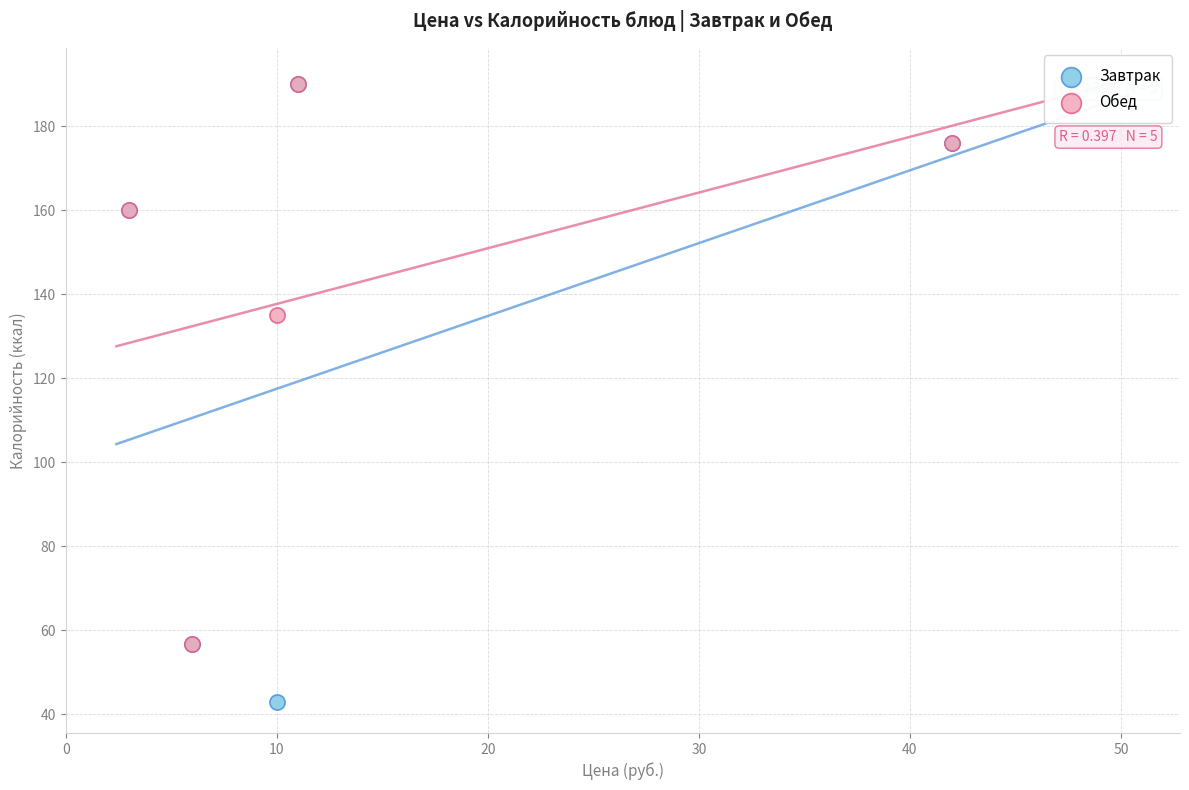

Which series contains the lowest Y value?

Завтрак